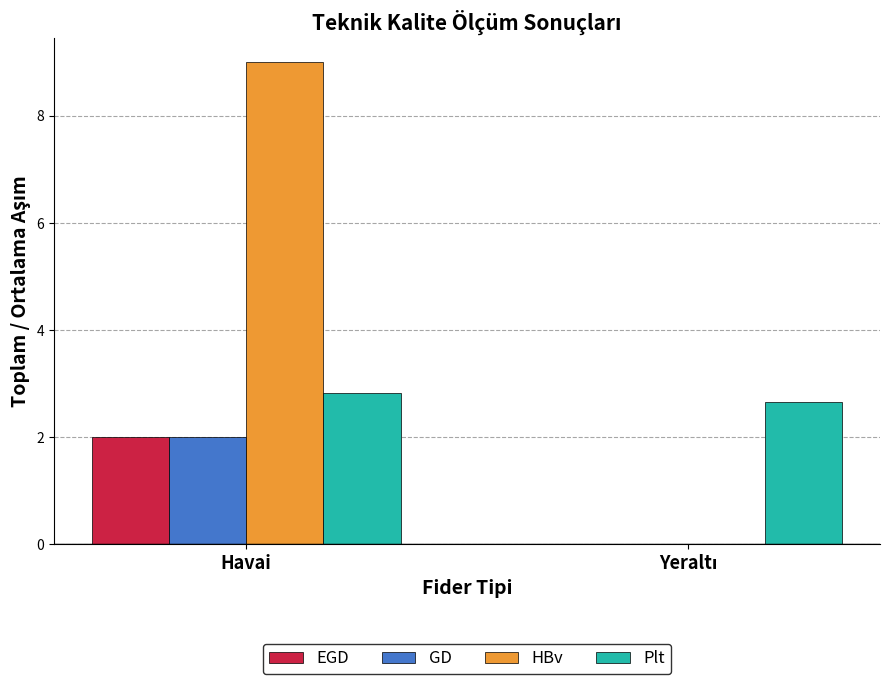

What is the total value across all series at Havai?

15.8